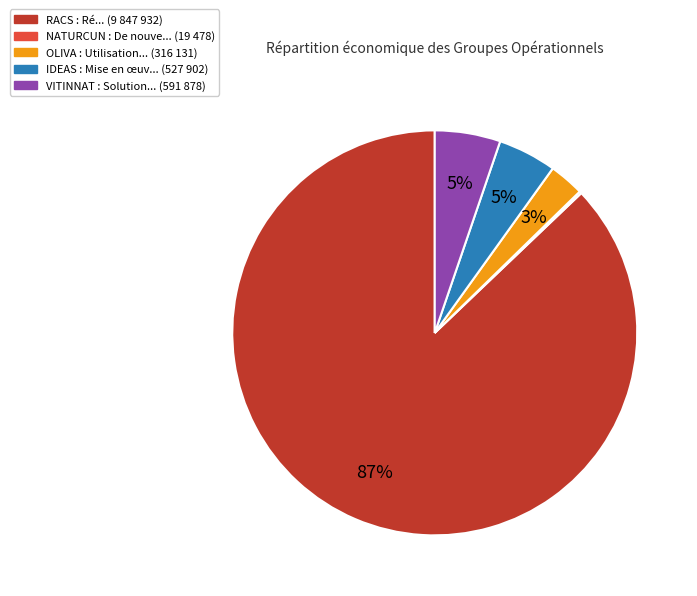

Between VITINNAT and RACS, which is larger?

RACS